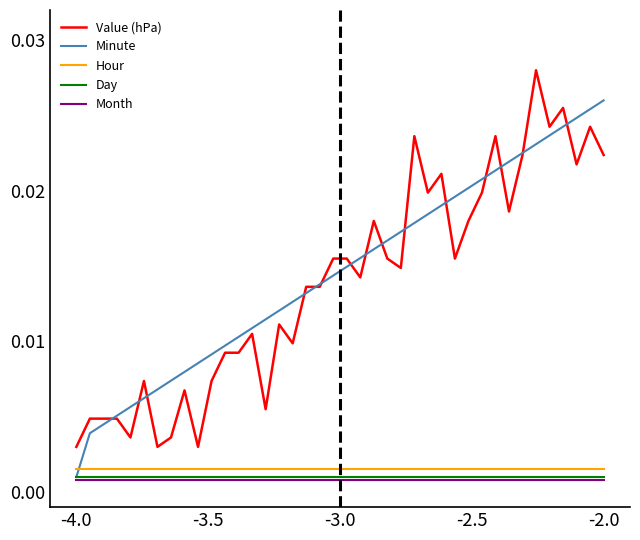

True or false: Value (hPa) and Hour cross at least once.

False